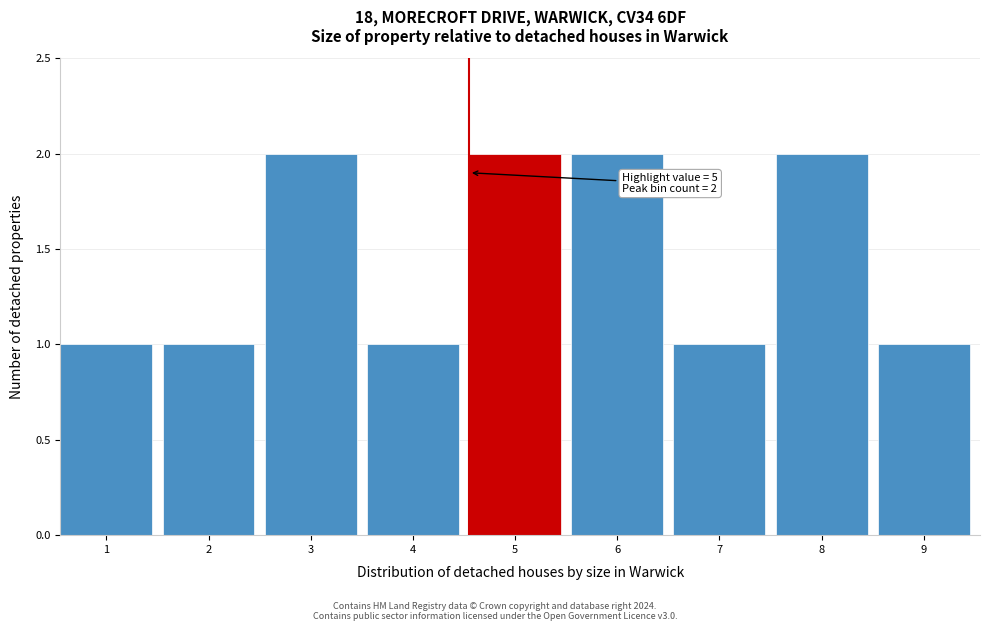

Reading right to left, what are all the values shown in this chart?

9=1	8=2	7=1	6=2	5=2	4=1	3=2	2=1	1=1